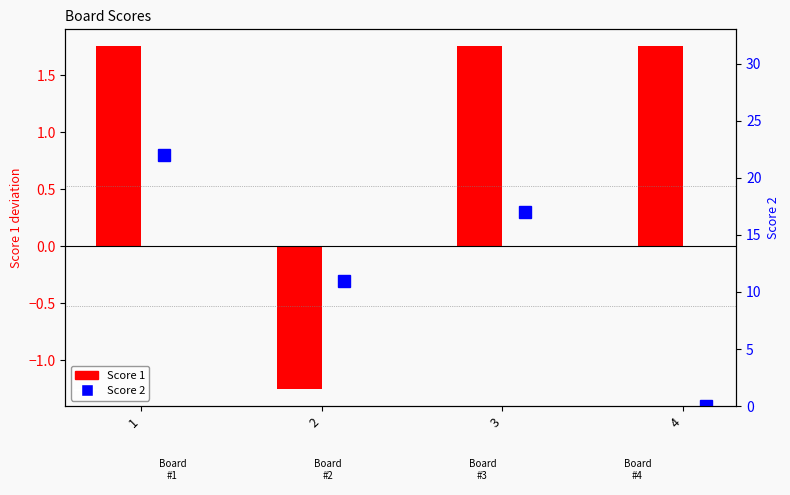

Reading left to right, transcribe all the data shown in this chart.

Score 1: 1.8	-1.2	1.8	1.8
Score 2: 22.0	11.0	17.0	0.0